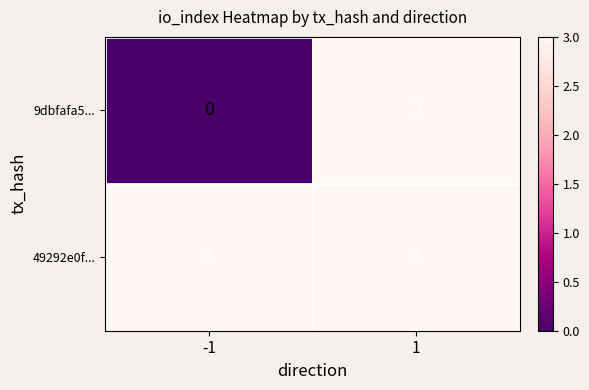

What is the greatest value displayed?

3